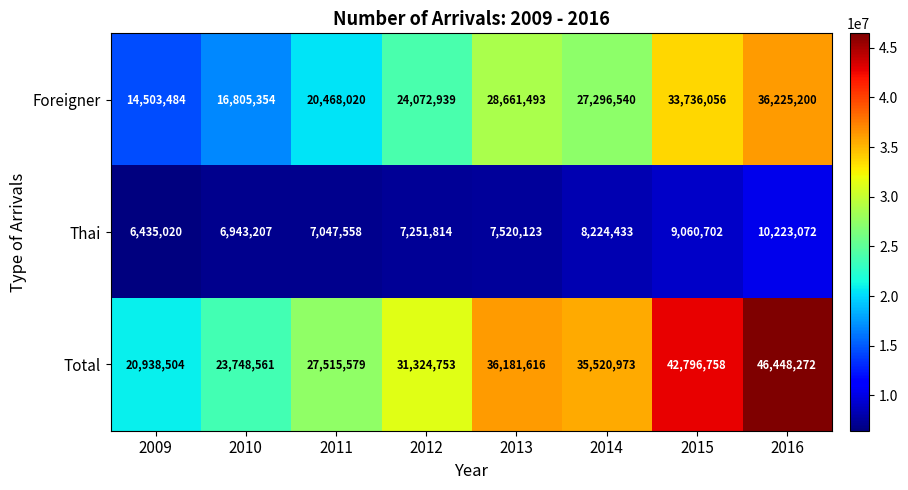

What is the difference between the Thai values at 2009 and 2013?

1085103